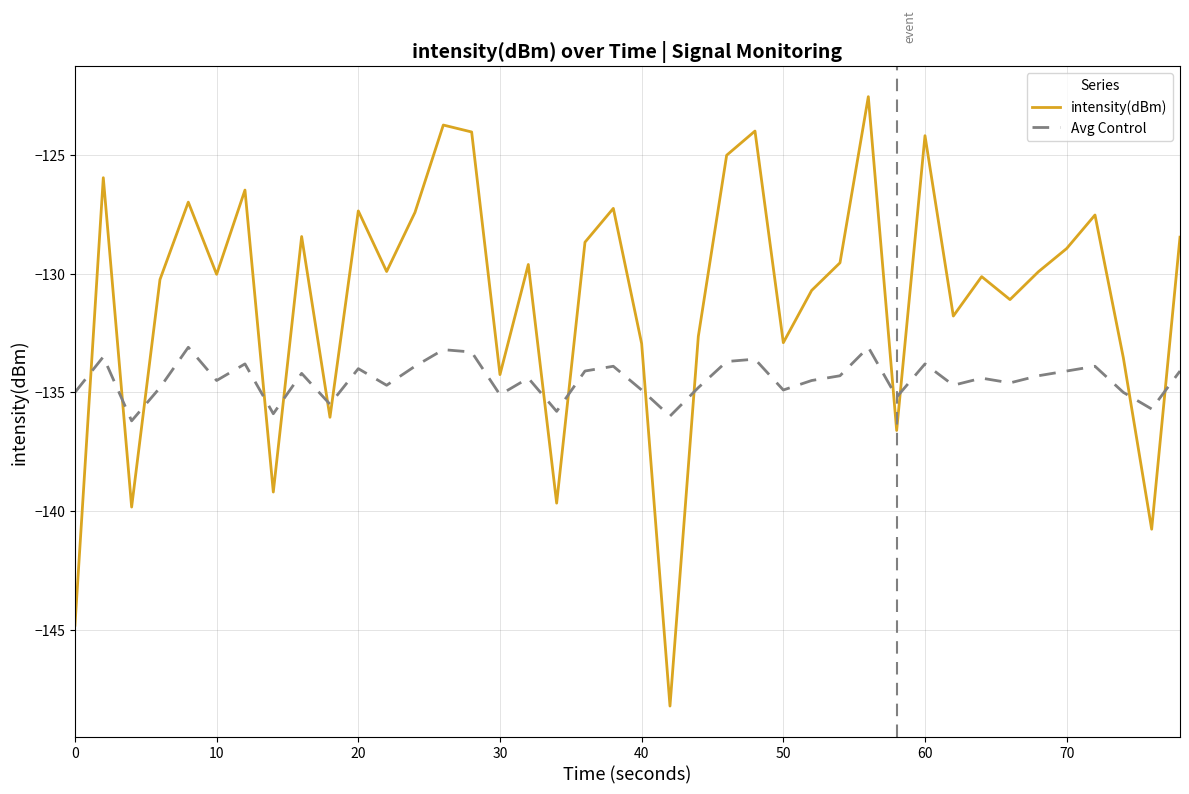

Rank the series by their average value, from lowest to highest.

Avg Control, intensity(dBm)